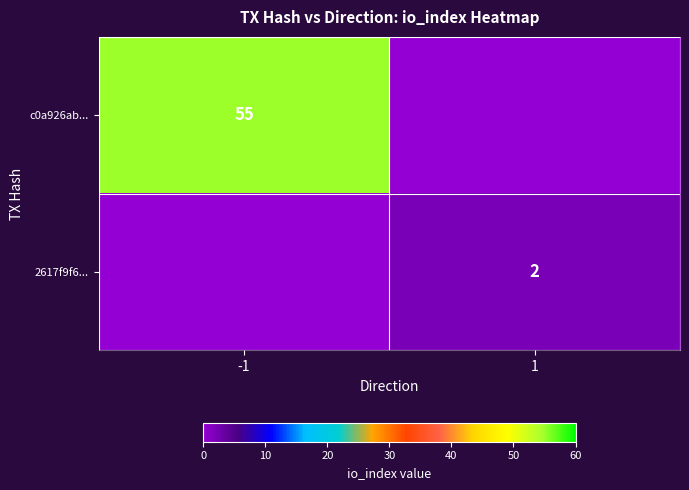

True or false: 2617f9f6... has a value of 2 at 1.

True